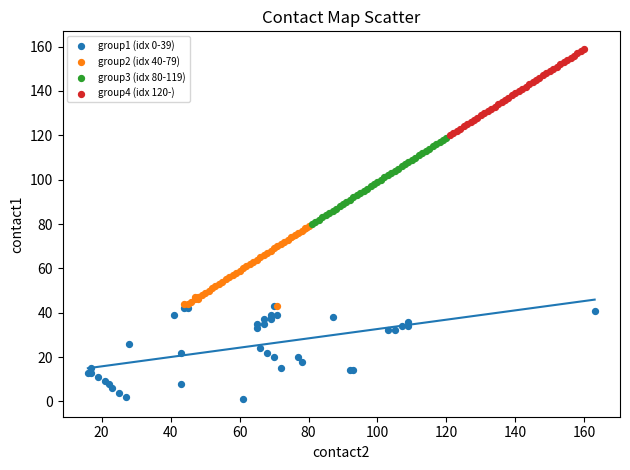

Which series has the widest spread of Y values?

group1 (idx 0-39)